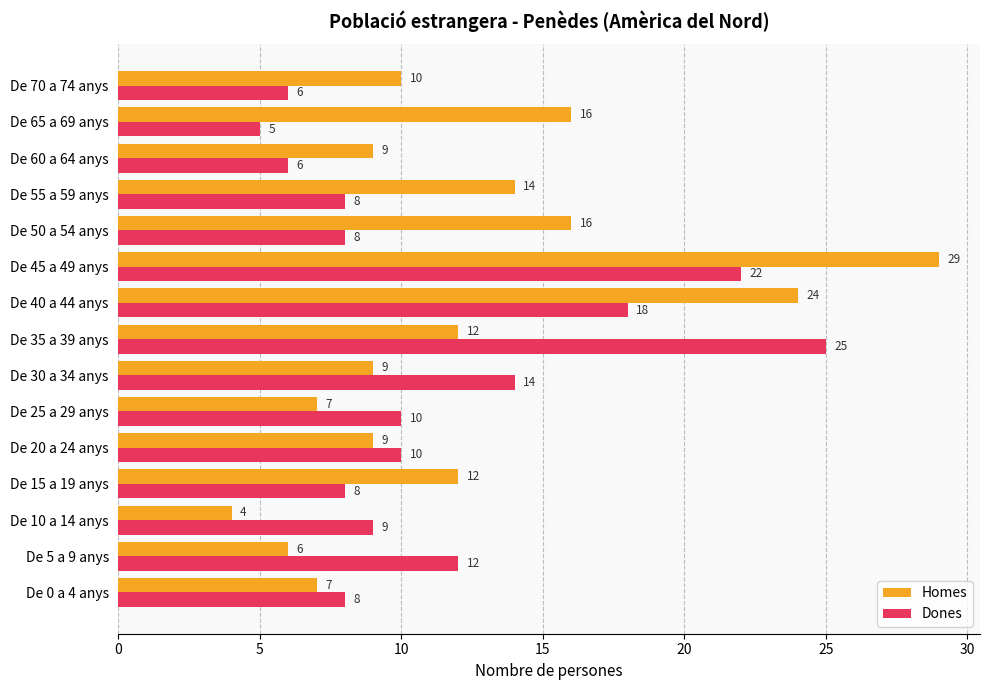

True or false: Dones has a value of 6 at De 70 a 74 anys.

True